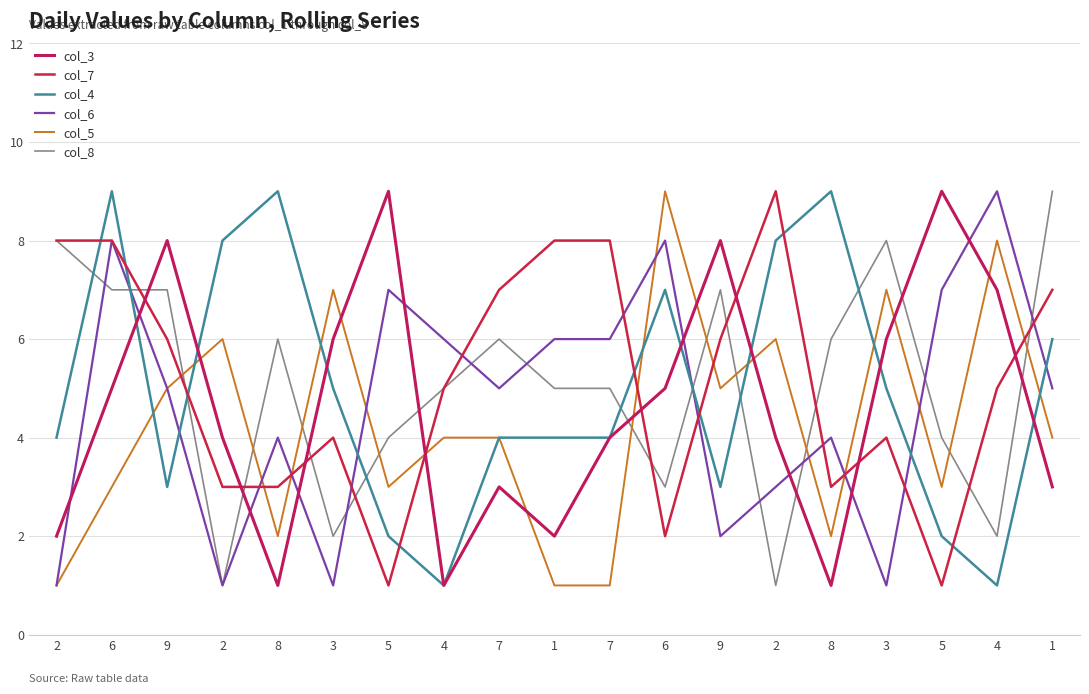

Between which two adjacent categories do col_7 and col_4 first intersect?

2 and 6